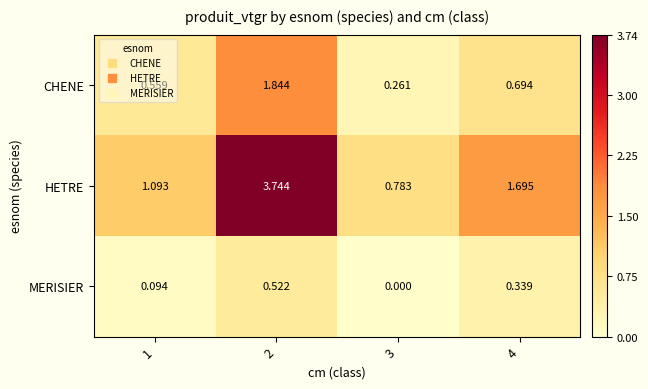

Which series has the largest range (max minus min)?

HETRE